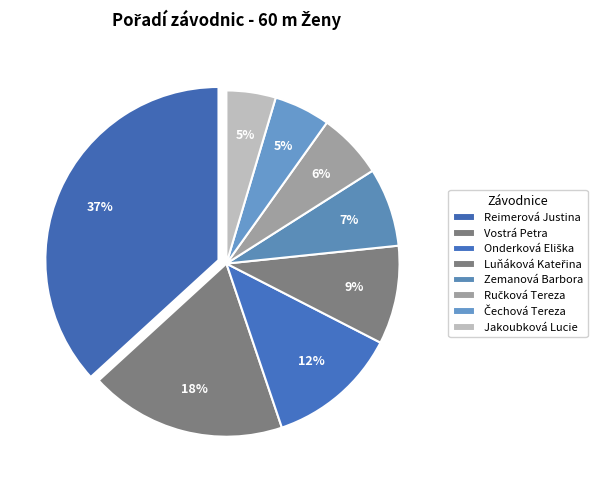

Do Čechová Tereza and Vostrá Petra together represent more than half of the pie?

No